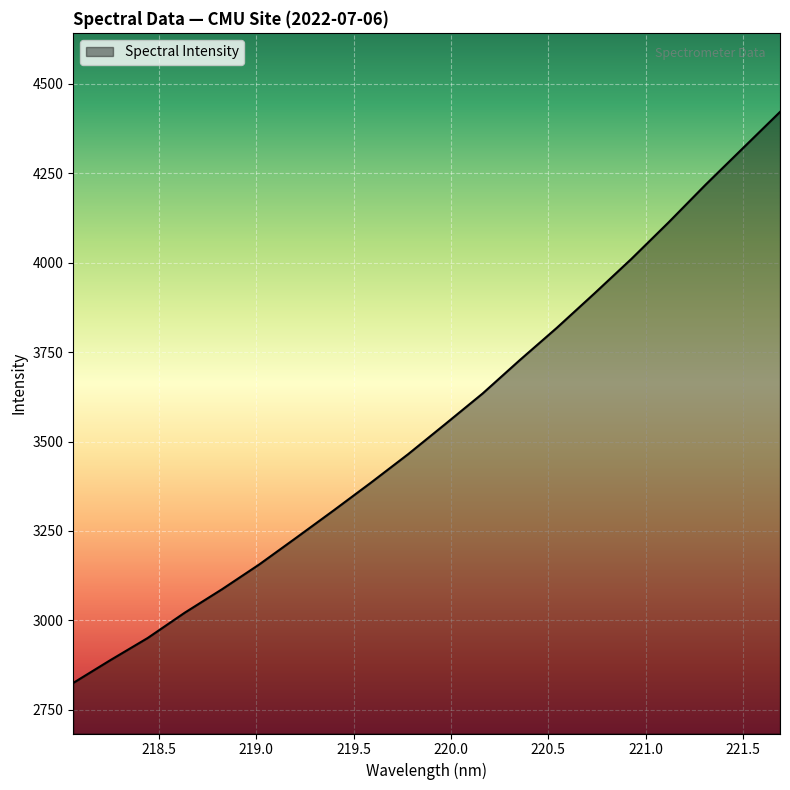

What is the difference between the second highest and second lowest values?

1431.0